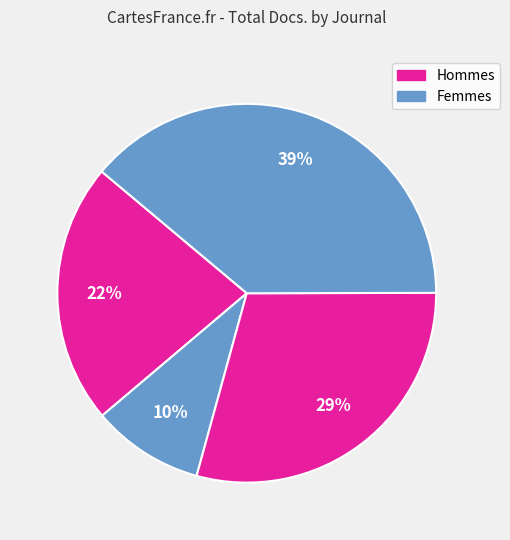

How many segments does this pie chart have?

4